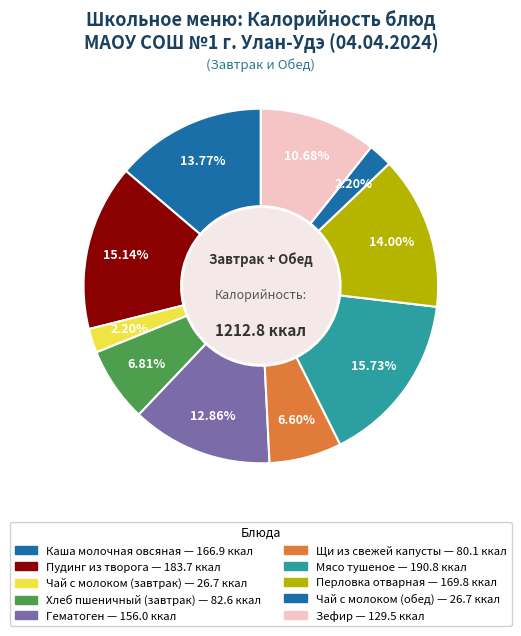

Count the number of slices in the pie.

10